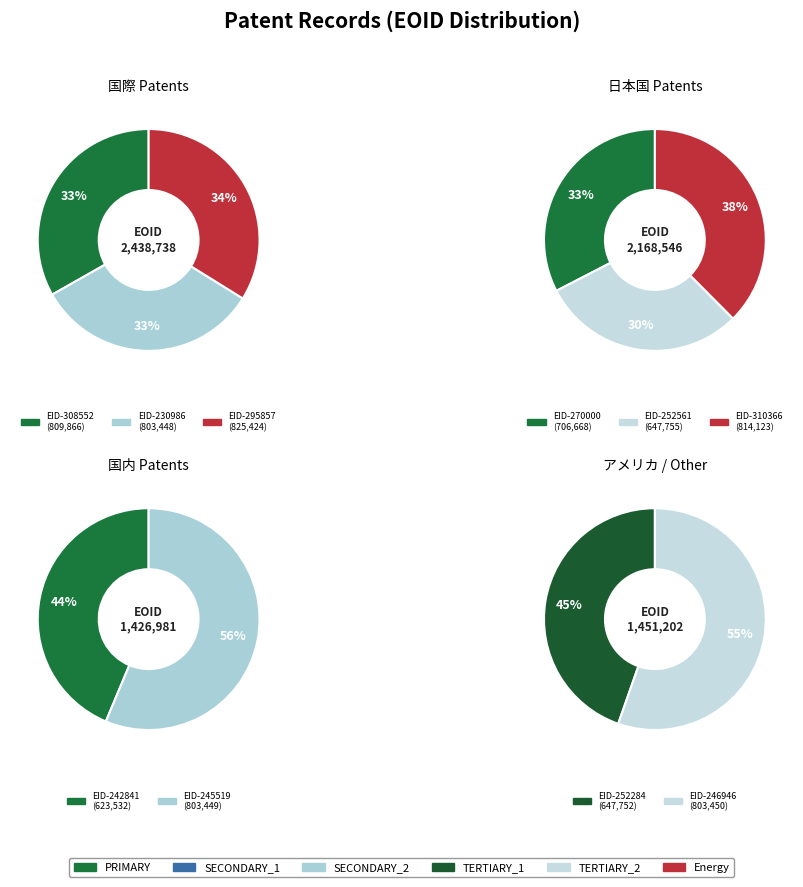

Is there a majority slice in this chart?

No